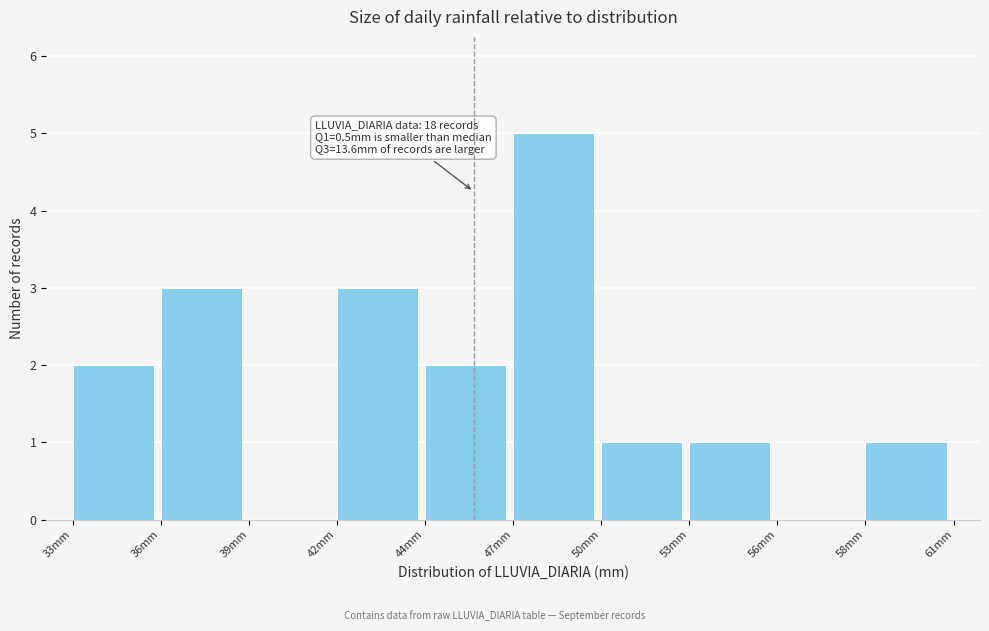

Reading left to right, extract all data points from this chart.

33mm=2	36mm=3	39mm=0	42mm=3	44mm=2	47mm=5	50mm=1	53mm=1	56mm=0	58mm=1